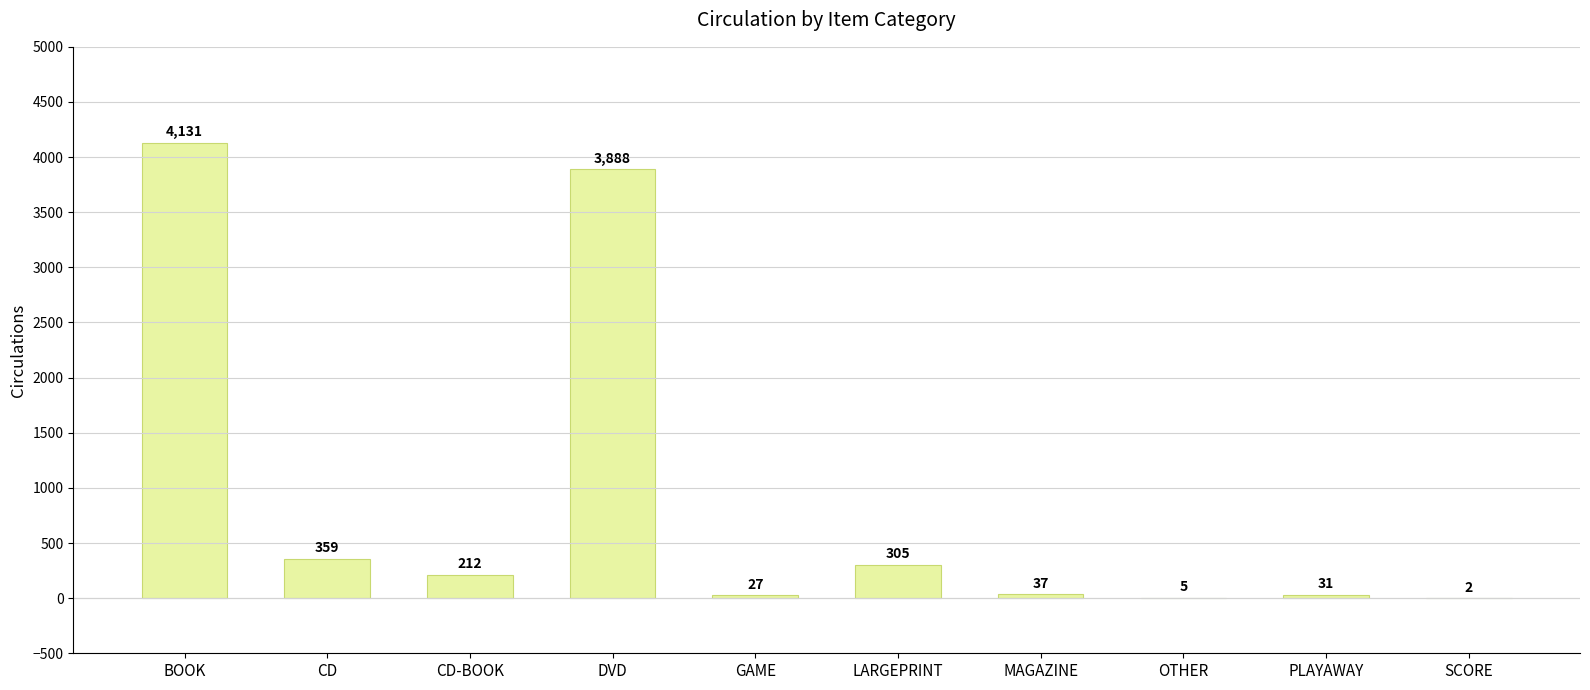

Reading right to left, list all the values displayed in this chart.

2	31	5	37	305	27	3888	212	359	4131